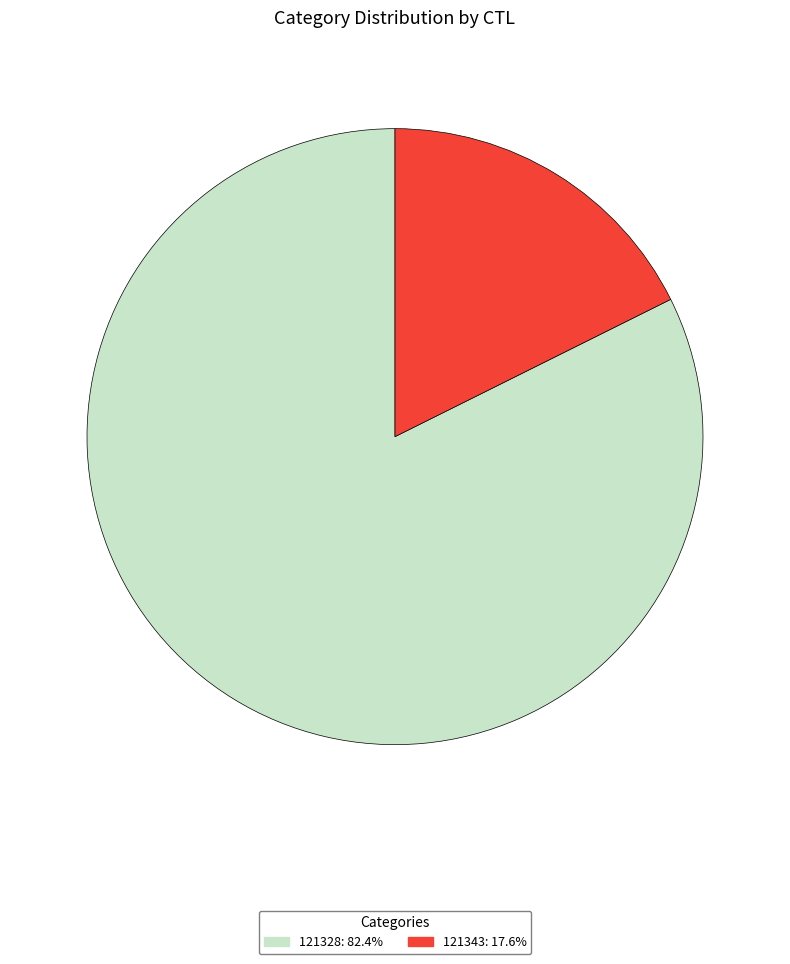

True or false: 121343 accounts for 18% of the total.

True